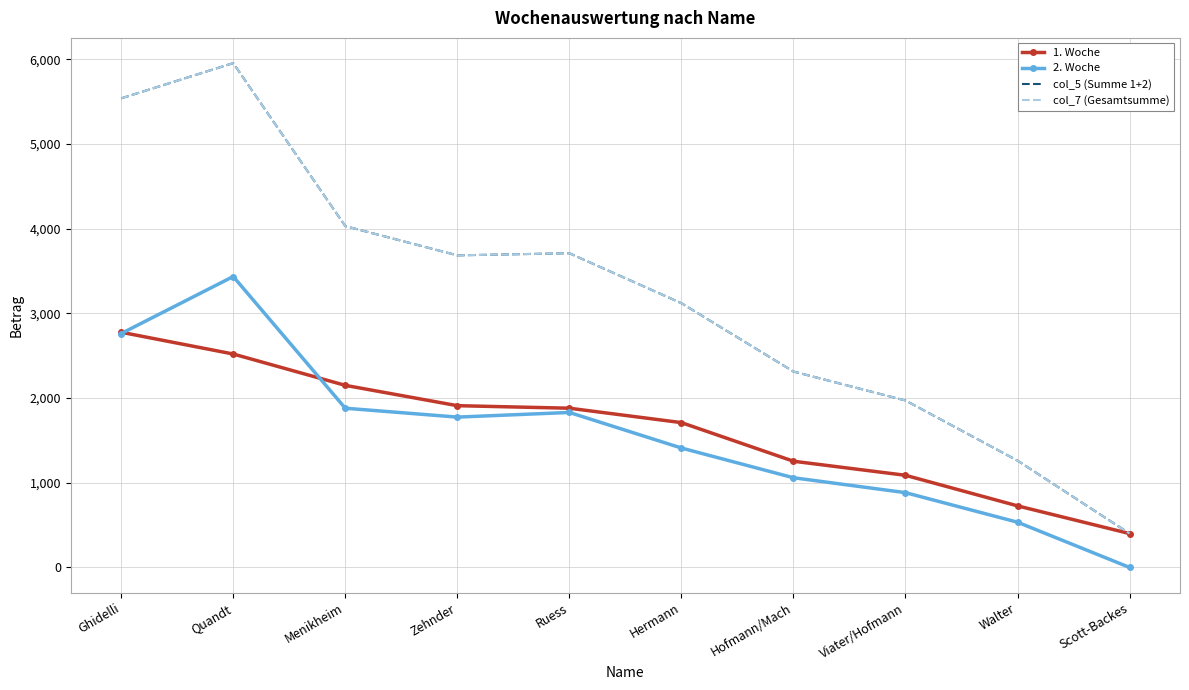

Rank the series by their maximum value, from lowest to highest.

1. Woche, 2. Woche, col_5 (Summe 1+2), col_7 (Gesamtsumme)